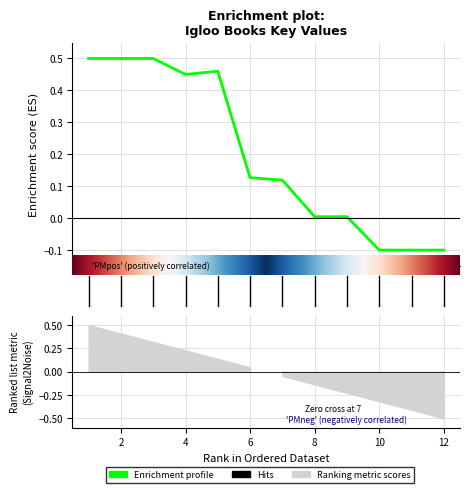

Which has a higher value, 12 or 1?

1